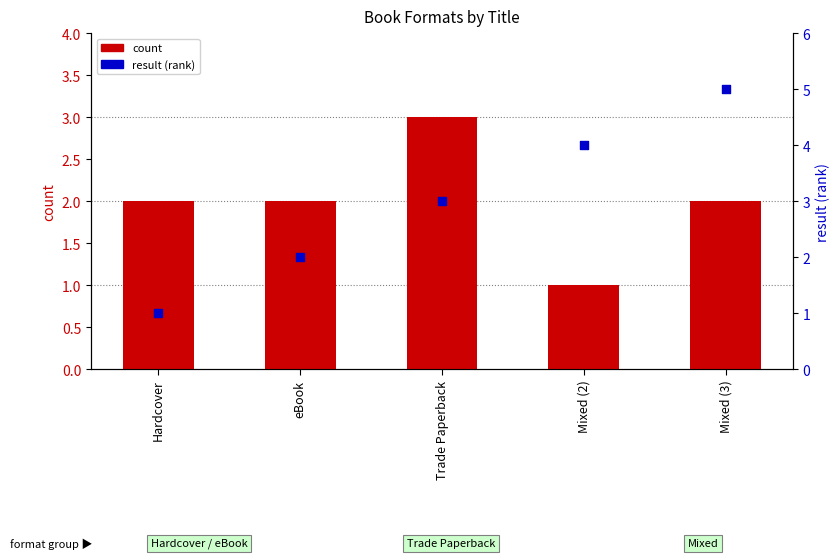

Which series has the largest total across all categories?

result (rank)